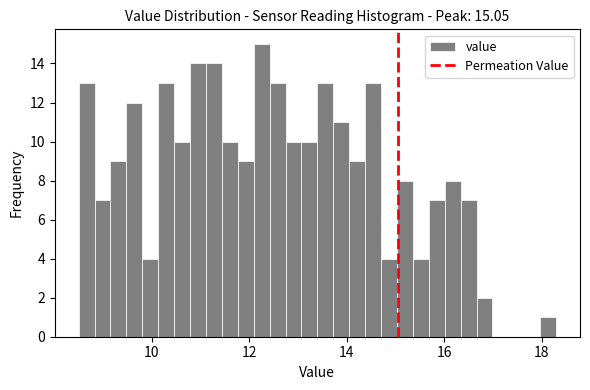

Read against the x-axis, roughly where is the centre of the tallest bar?

12.2